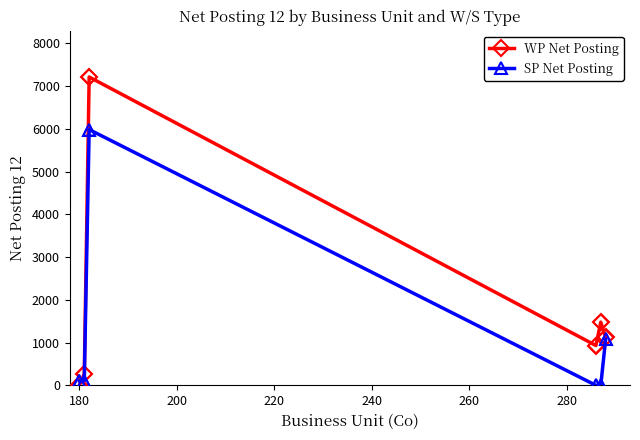

Which series has the largest range (max minus min)?

WP Net Posting